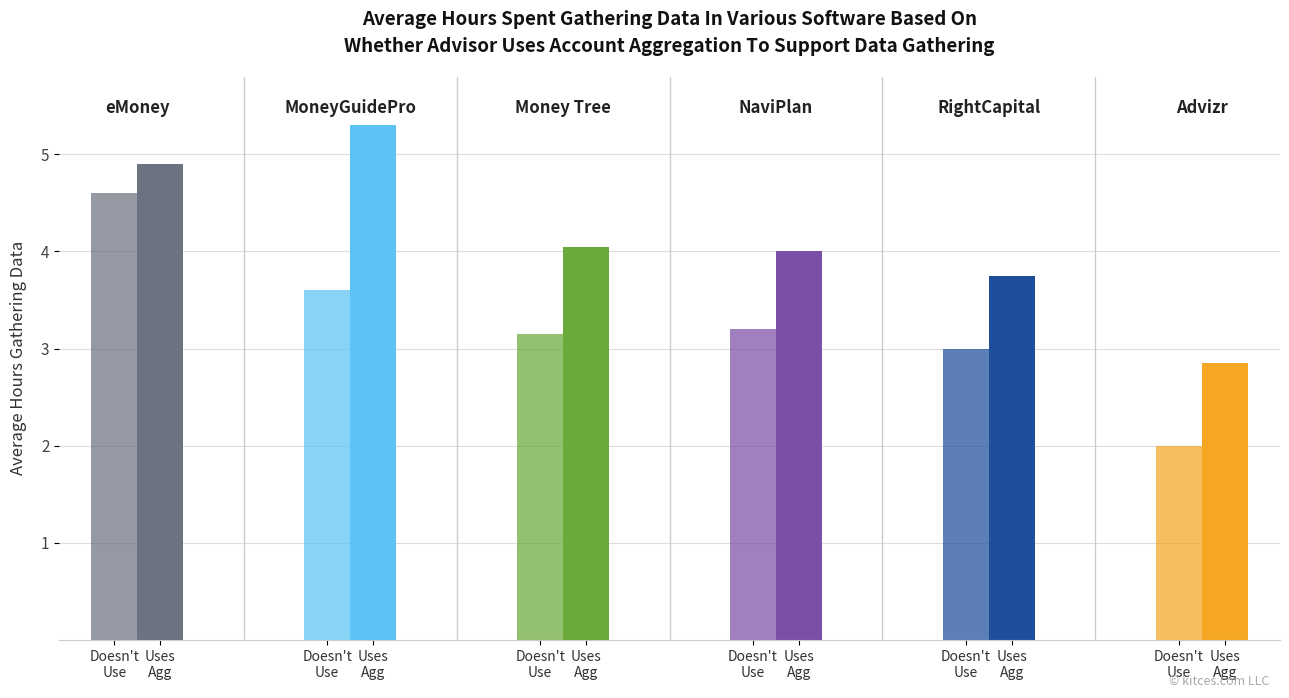

At 2, list the series in order from largest to smallest.

Uses Agg, Doesn't Use